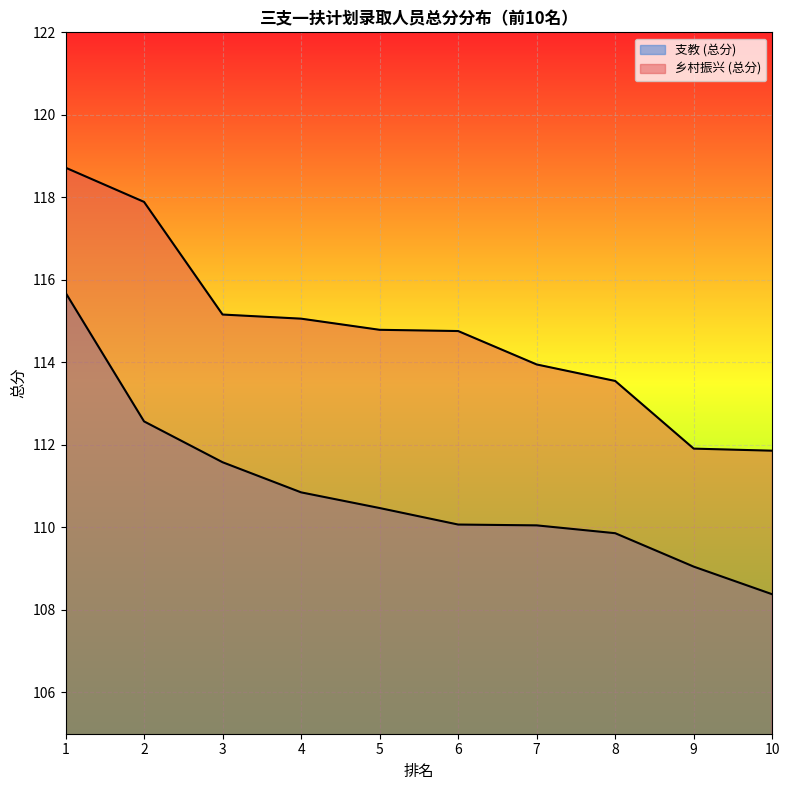

What are all the series names shown in the legend?

支教 (总分), 乡村振兴 (总分)